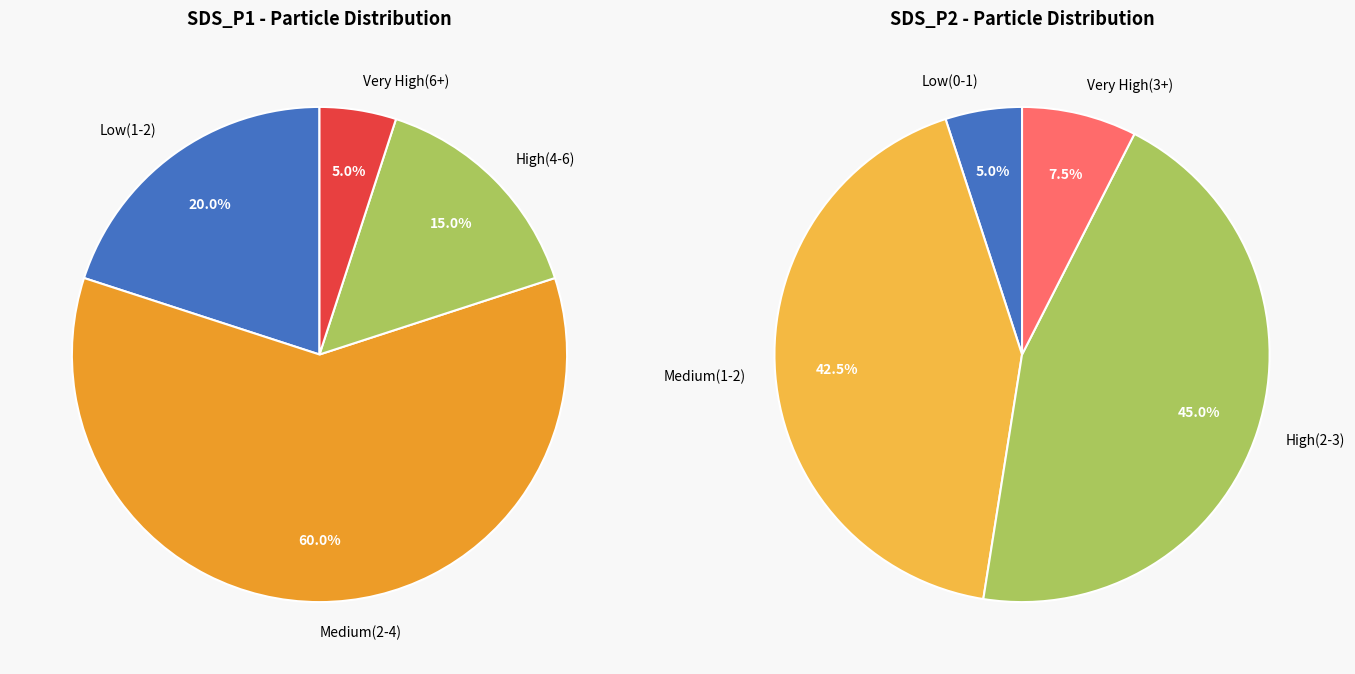

The 2 slice represents 18% of the pie. True or false?

False